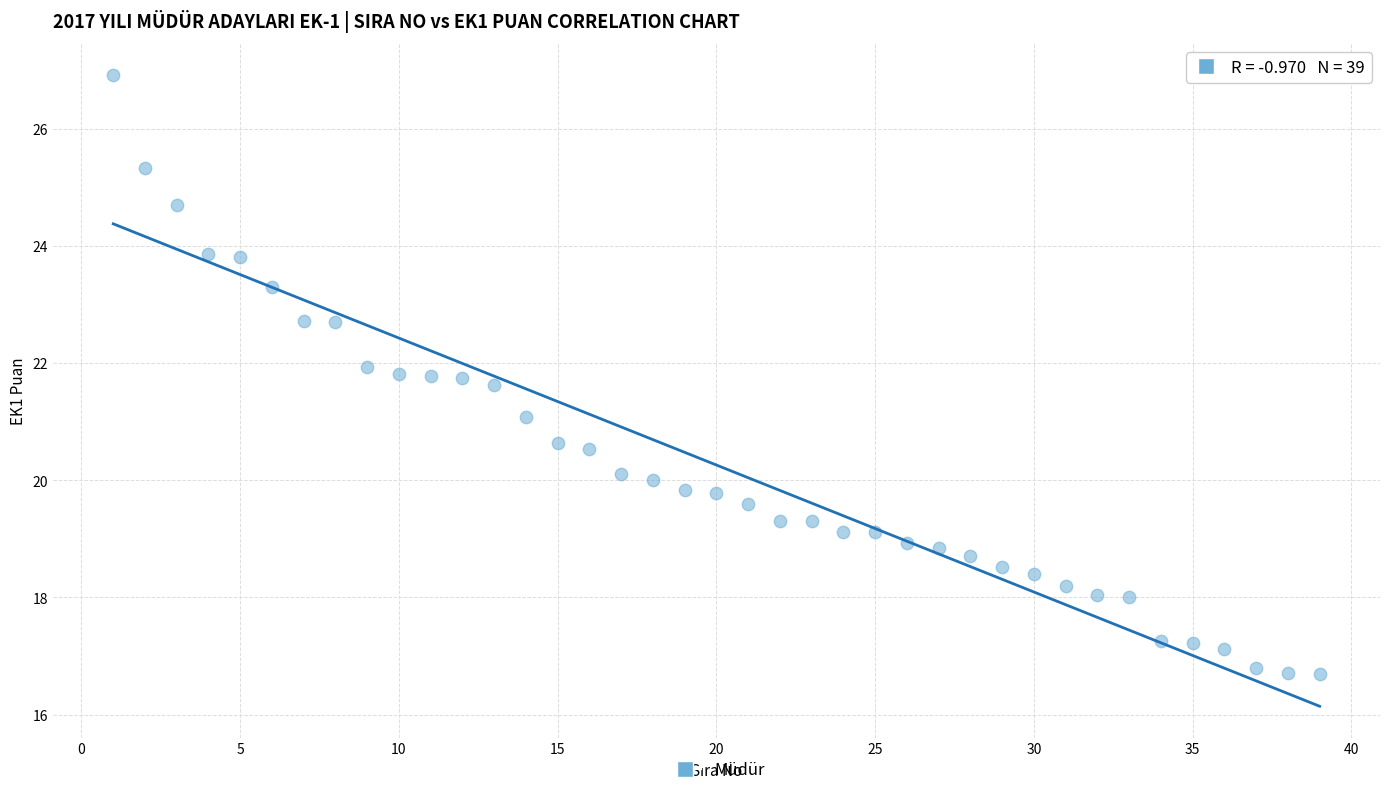

What is the range of Y values (max minus min)?

10.2